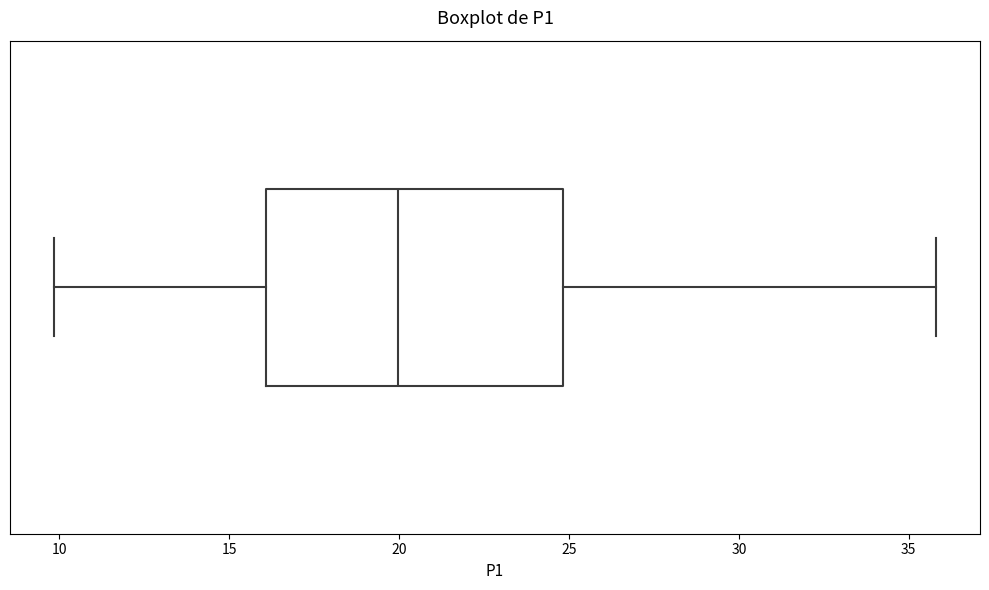

Transcribe this box plot: give where the median line is, the range the box spans, and where the two whiskers end, as read against the x-axis. The values are not printed on the chart, so give them approximately, as read against the axis.

median 20, box 16 to 25, whiskers 10 to 36